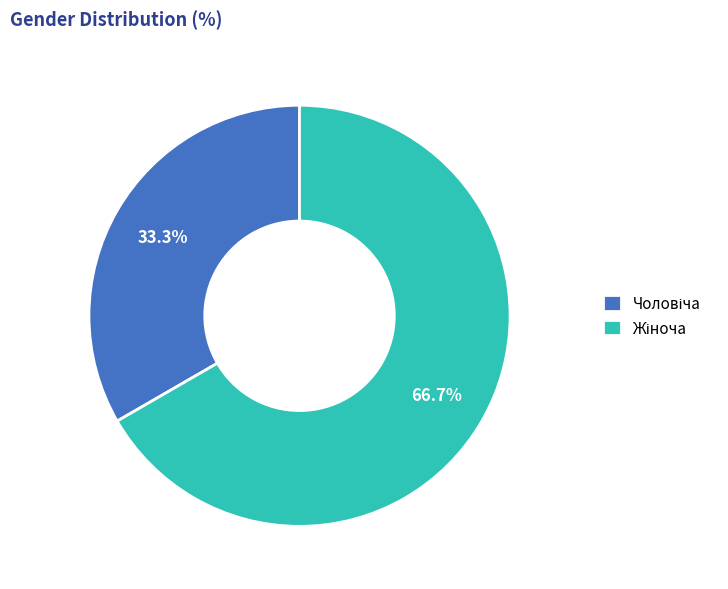

To the nearest percent, what is the average slice percentage?

50%